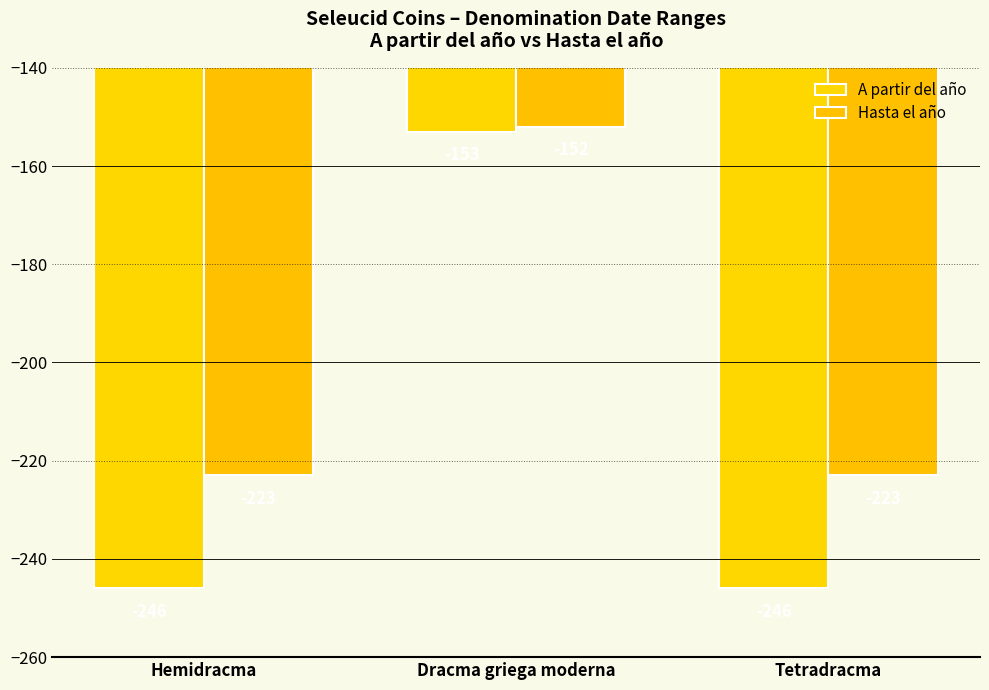

Reading left to right, transcribe all the data shown in this chart.

A partir del año: Hemidracma=-246	Dracma griega moderna=-153	Tetradracma=-246
Hasta el año: Hemidracma=-223	Dracma griega moderna=-152	Tetradracma=-223